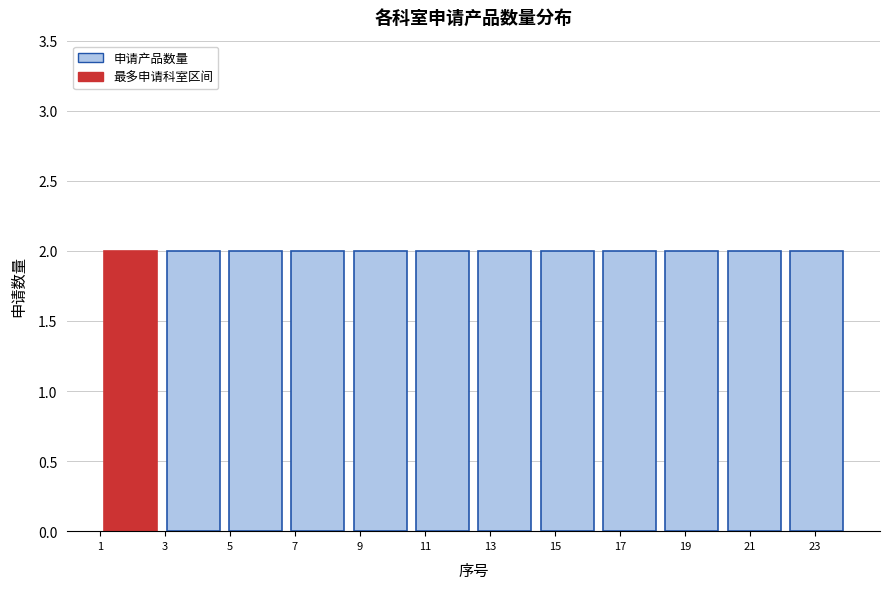

Reading left to right, transcribe this chart: for each bar, give the range it covers on the x-axis and its height. Neither the bar edges nor the heights are printed on the chart, so give them approximately, as read against the axes.

1.0 to 3.0: 2
3.0 to 4.8: 2
4.8 to 6.8: 2
6.8 to 8.6: 2
8.6 to 10.6: 2
10.6 to 12.6: 2
12.6 to 14.4: 2
14.4 to 16.4: 2
16.4 to 18.2: 2
18.2 to 20.2: 2
20.2 to 22.0: 2
22.0 to 24.0: 2